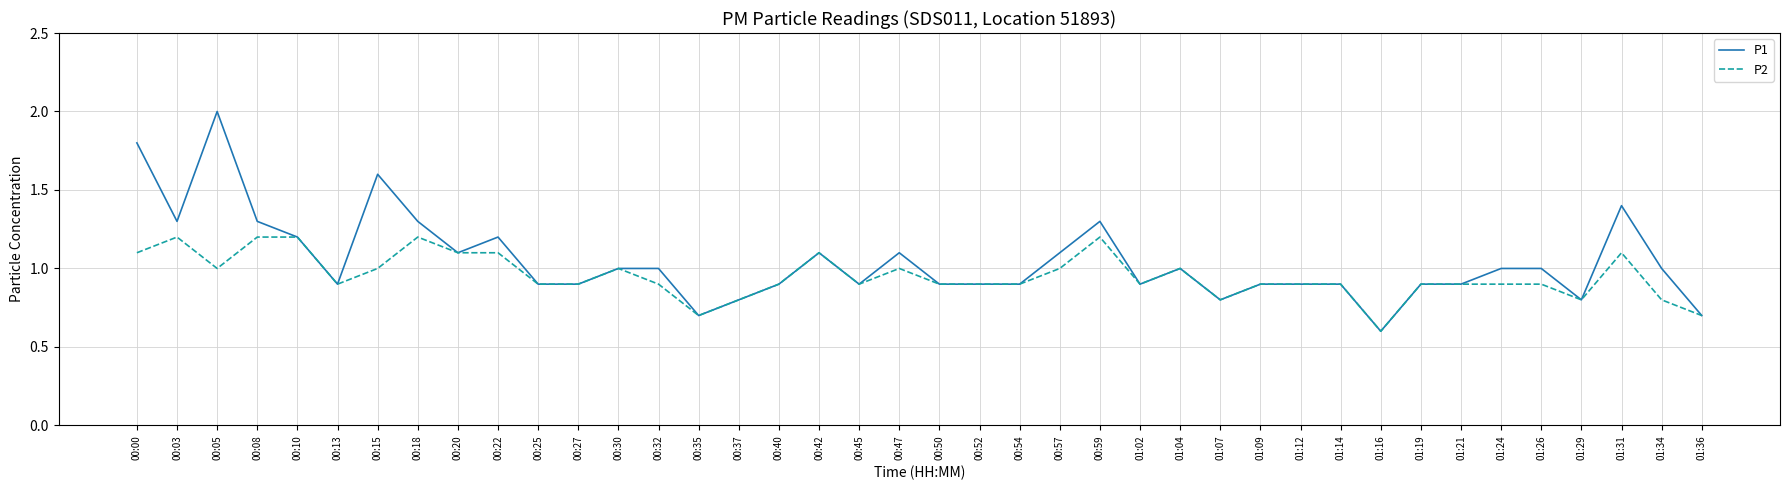

What is the difference between the highest and lowest values at 00:05?

1.0